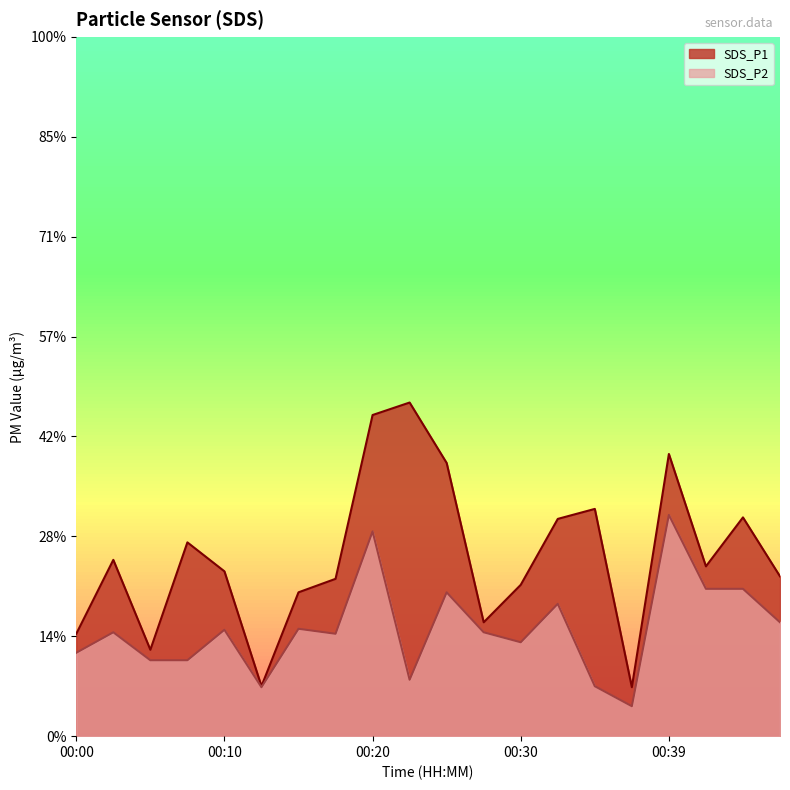

Rank the series by their maximum value, from lowest to highest.

SDS_P2, SDS_P1